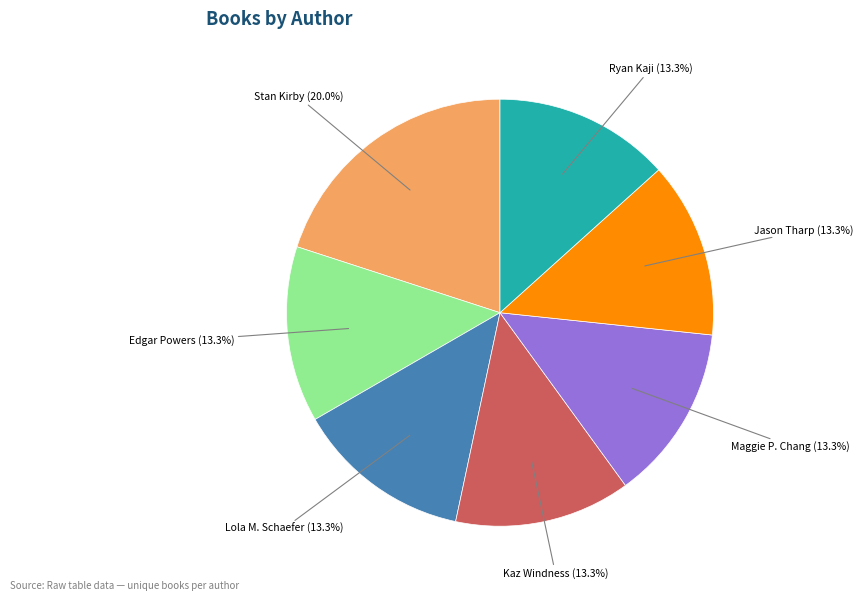

What portion of the pie excludes Jason Tharp (13.3%)?

86.7%